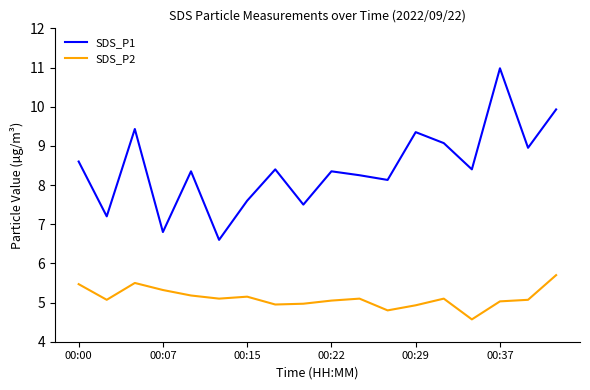

What is the minimum value for SDS_P1?

6.6